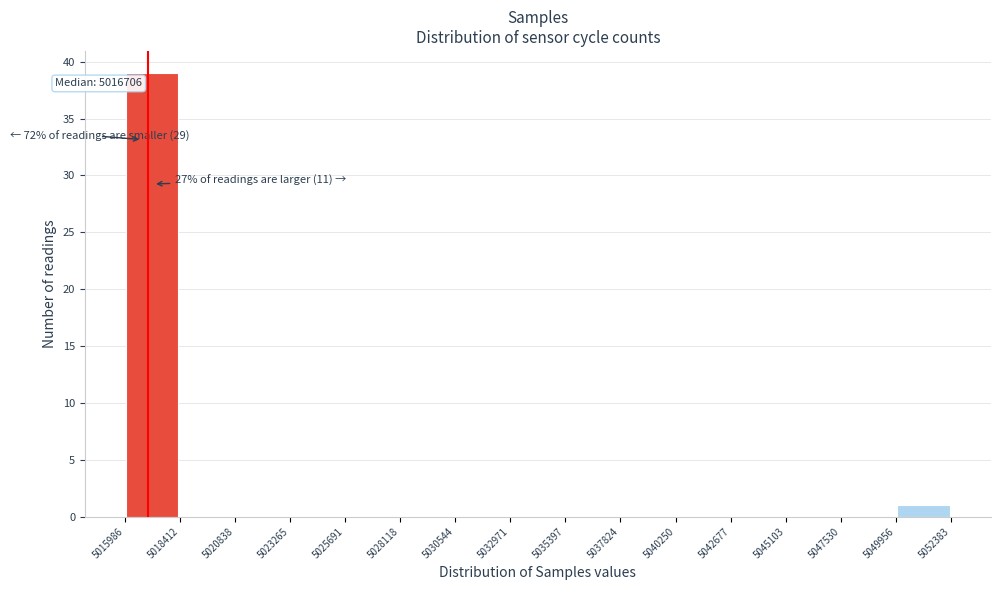

Which range on the x-axis has the tallest bar?

5015986 to 5018412